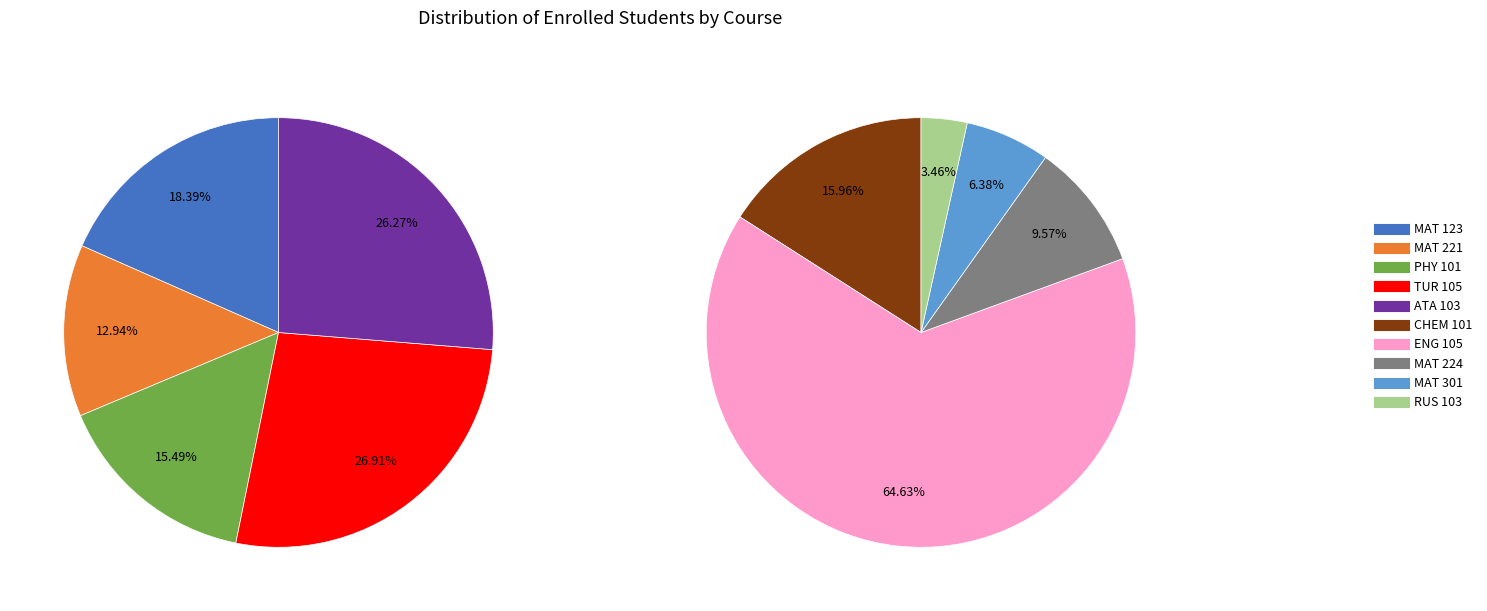

How many slices are in this pie chart?

10